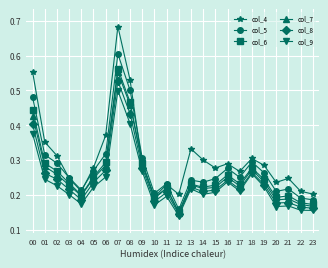

Is it true that col_4 equals 0.2 at 12?

True